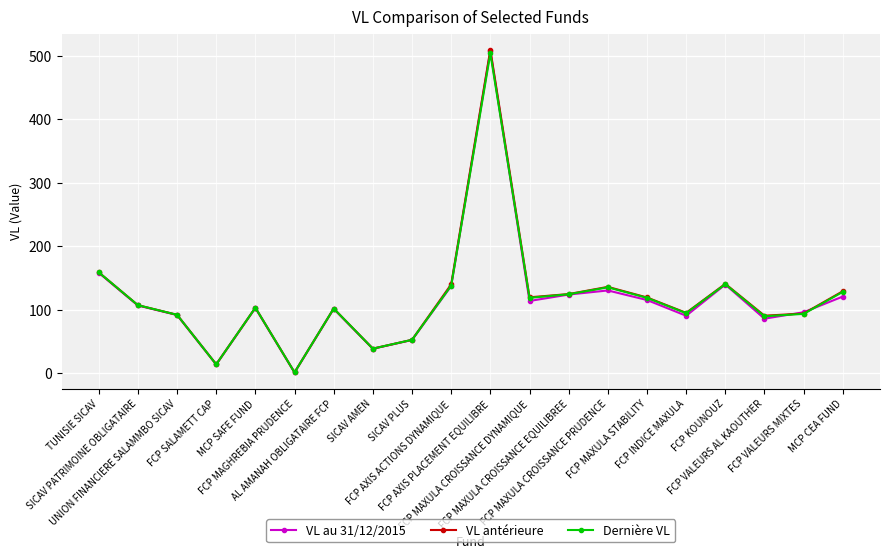

The VL antérieure series shows 103.4 at MCP SAFE FUND. True or false?

True